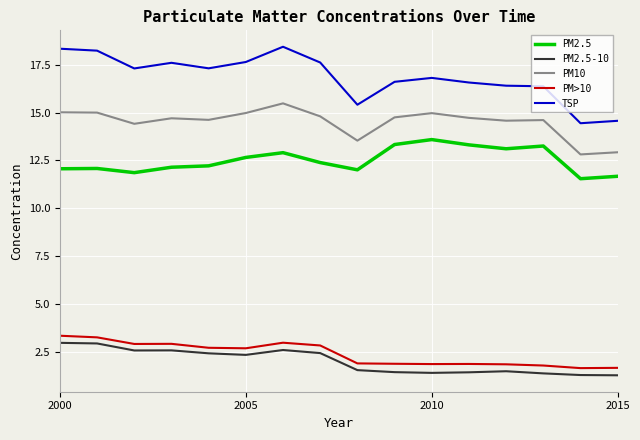

Which series has the largest total across all categories?

TSP